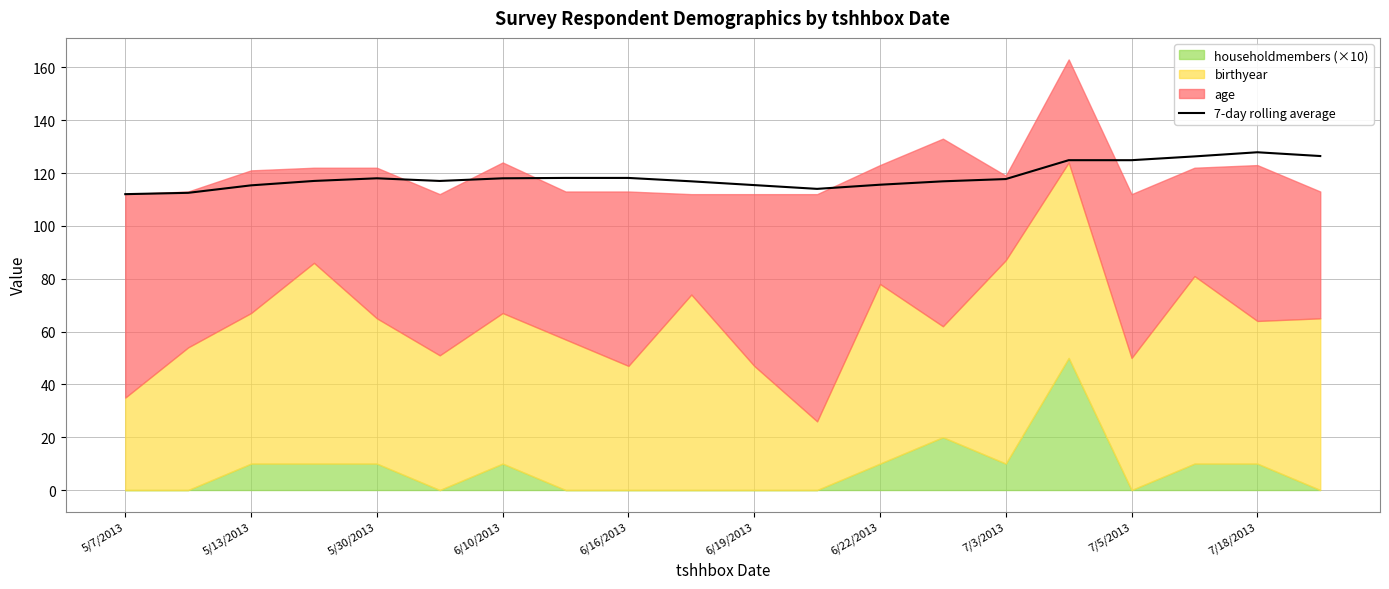

The 7-day rolling average series shows 118.0 at 6/10/2013. True or false?

True